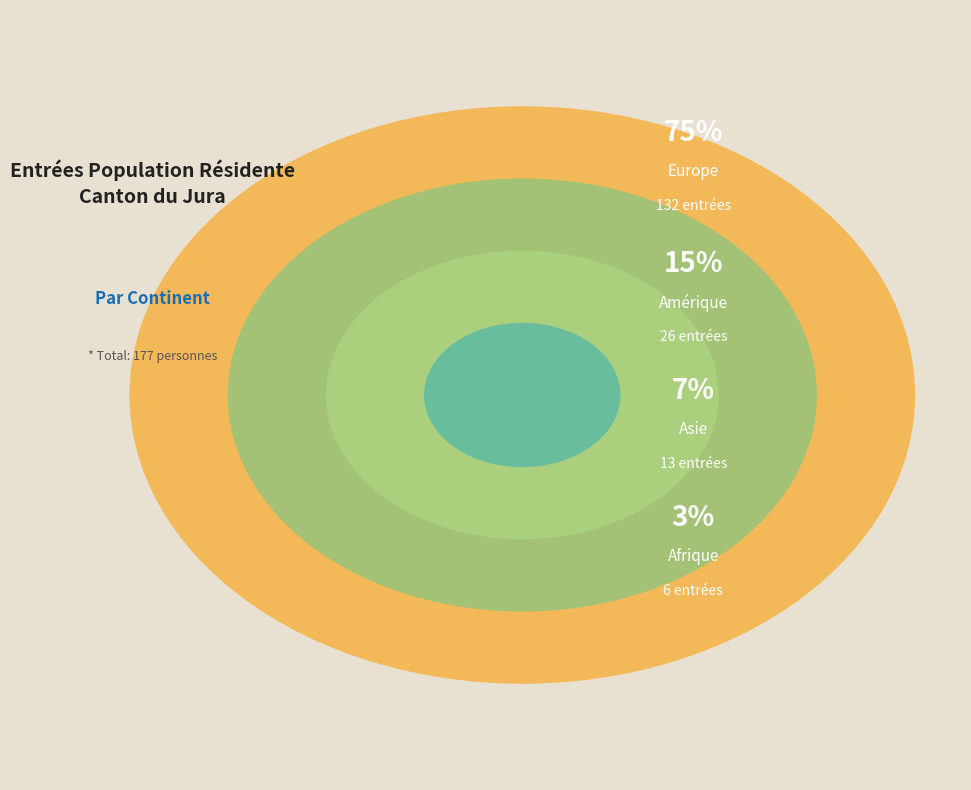

To the nearest percent, what percentage of the pie is Amérique?

15%